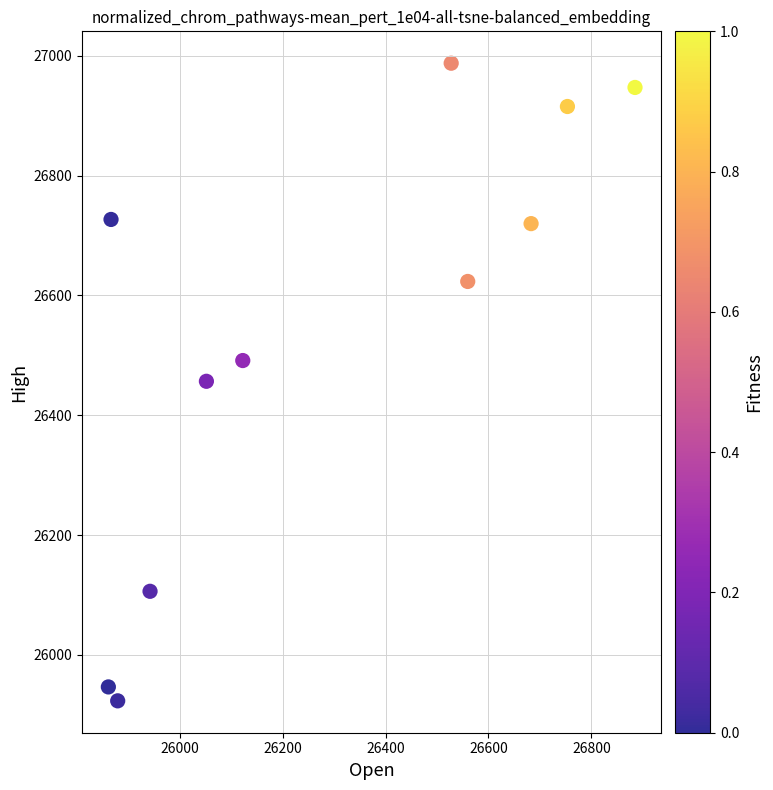

What is the range of Y values (max minus min)?

1064.3